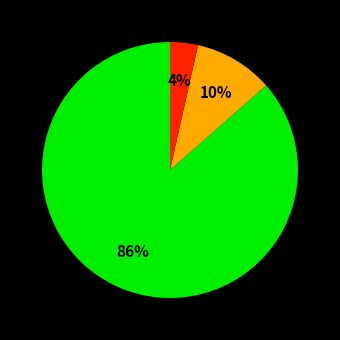

Is there any slice that represents more than half of the pie?

Yes